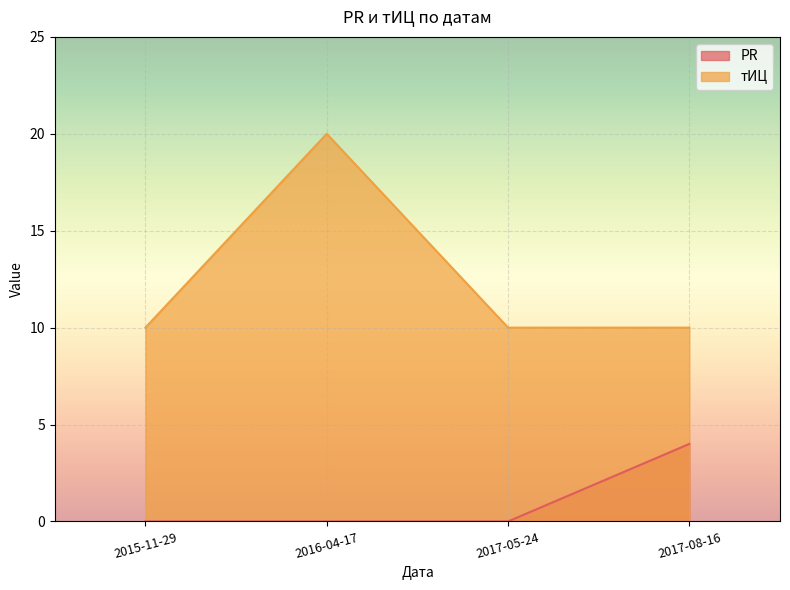

True or false: тИЦ and PR intersect in this chart.

False